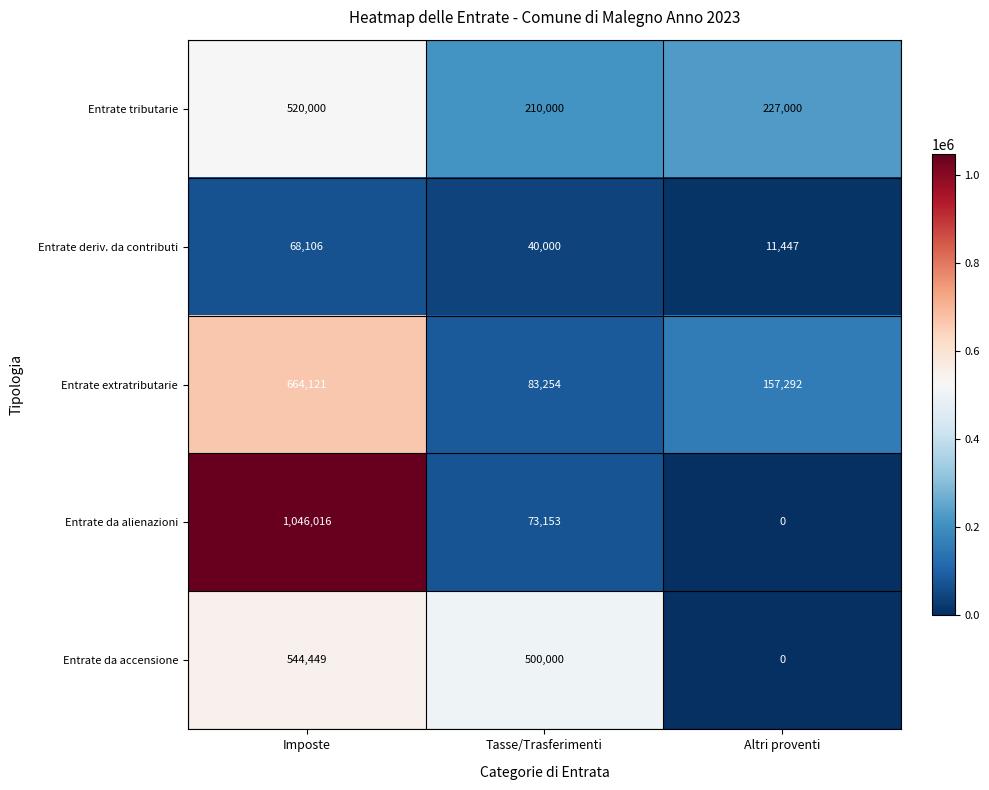

Between Imposte and Tasse/Trasferimenti, which series saw the biggest shift?

Entrate da alienazioni